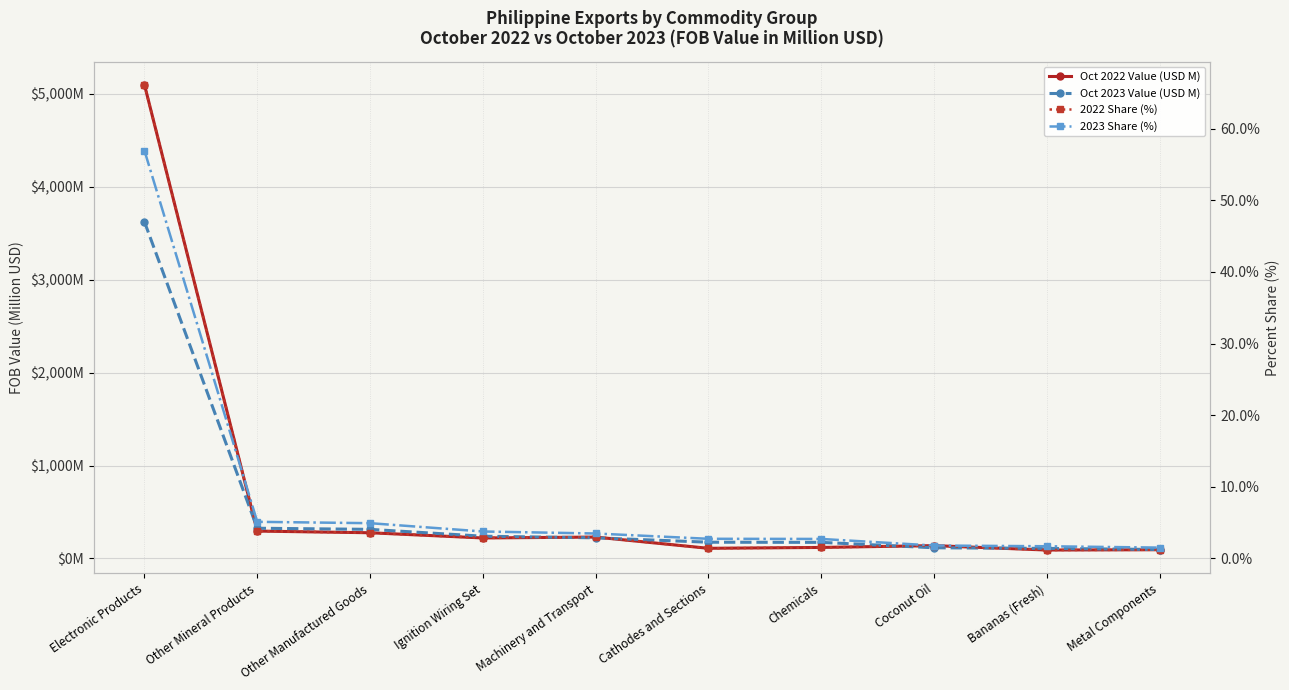

What is the difference between the maximum and minimum values in the 2022 Share (%) series?

65.0